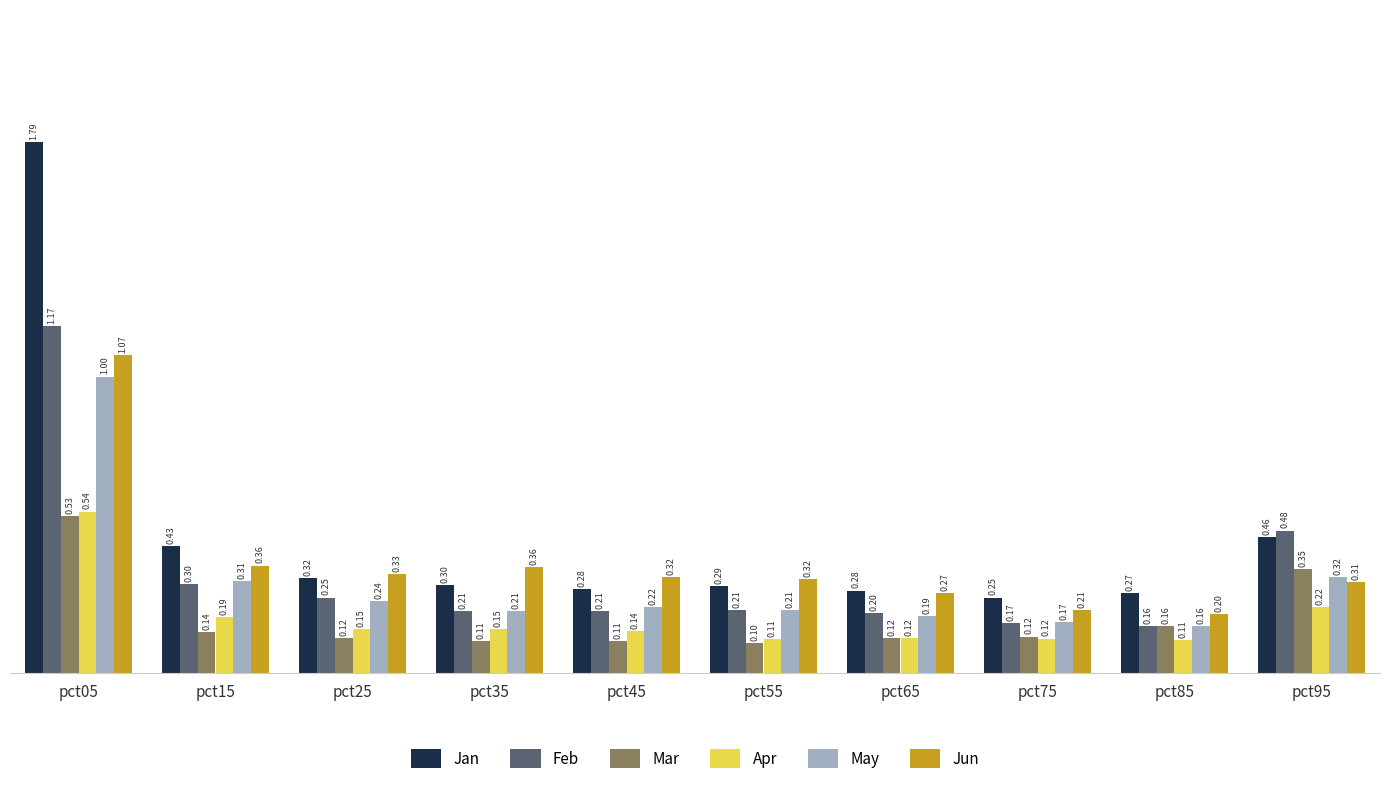

What is the difference between the maximum and second lowest values in the Feb series?

1.0